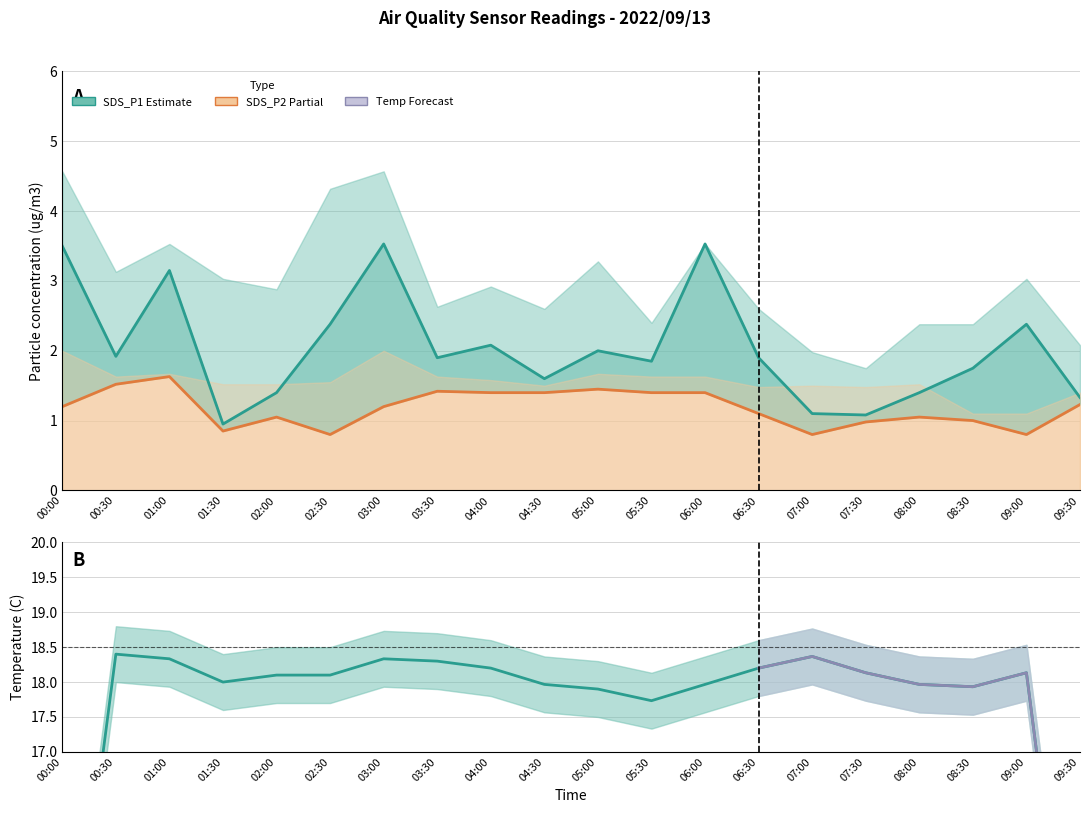

What is the difference between the SDS_P2 values at 08:30 and 00:30?

0.5